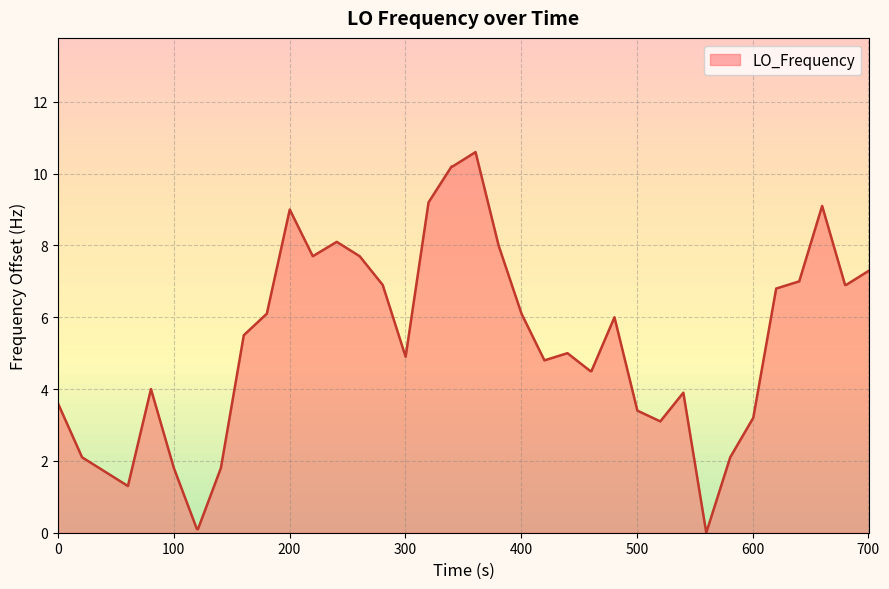

What is the greatest value displayed?

10.6